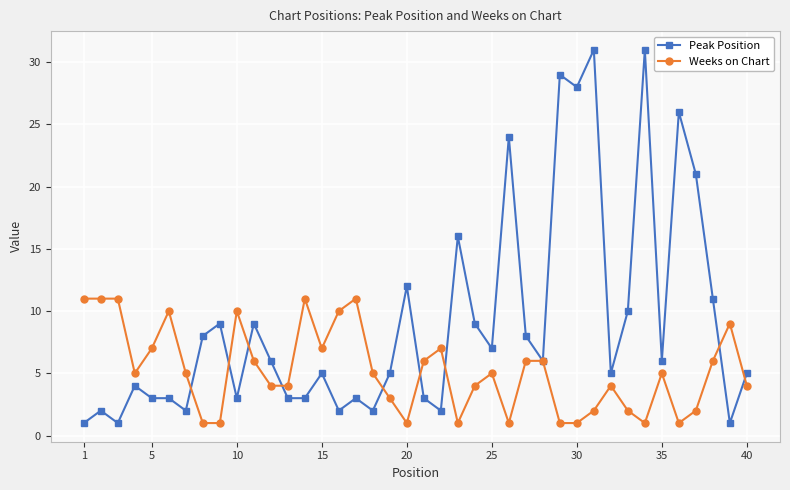

What is the value of the Weeks on Chart point at the 15th from the left?

7